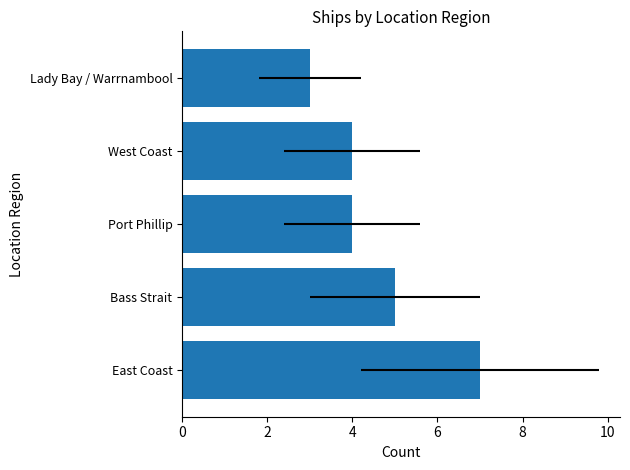

What is the change in value from Port Phillip to Lady Bay / Warrnambool?

-1